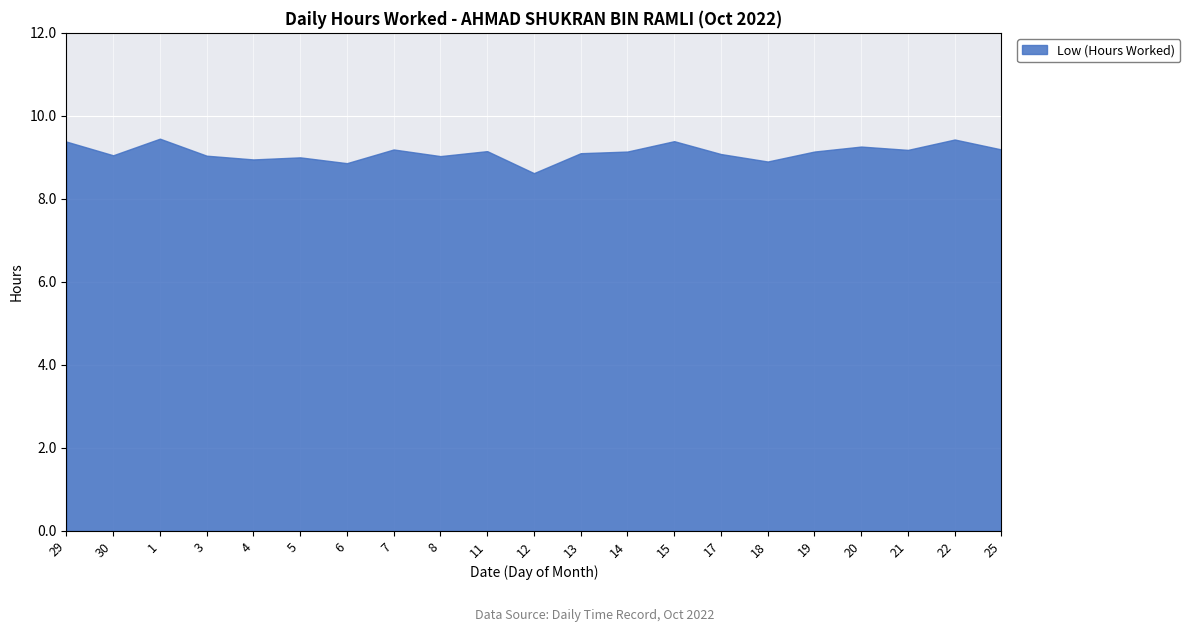

What is the difference between the maximum and minimum values?

0.8